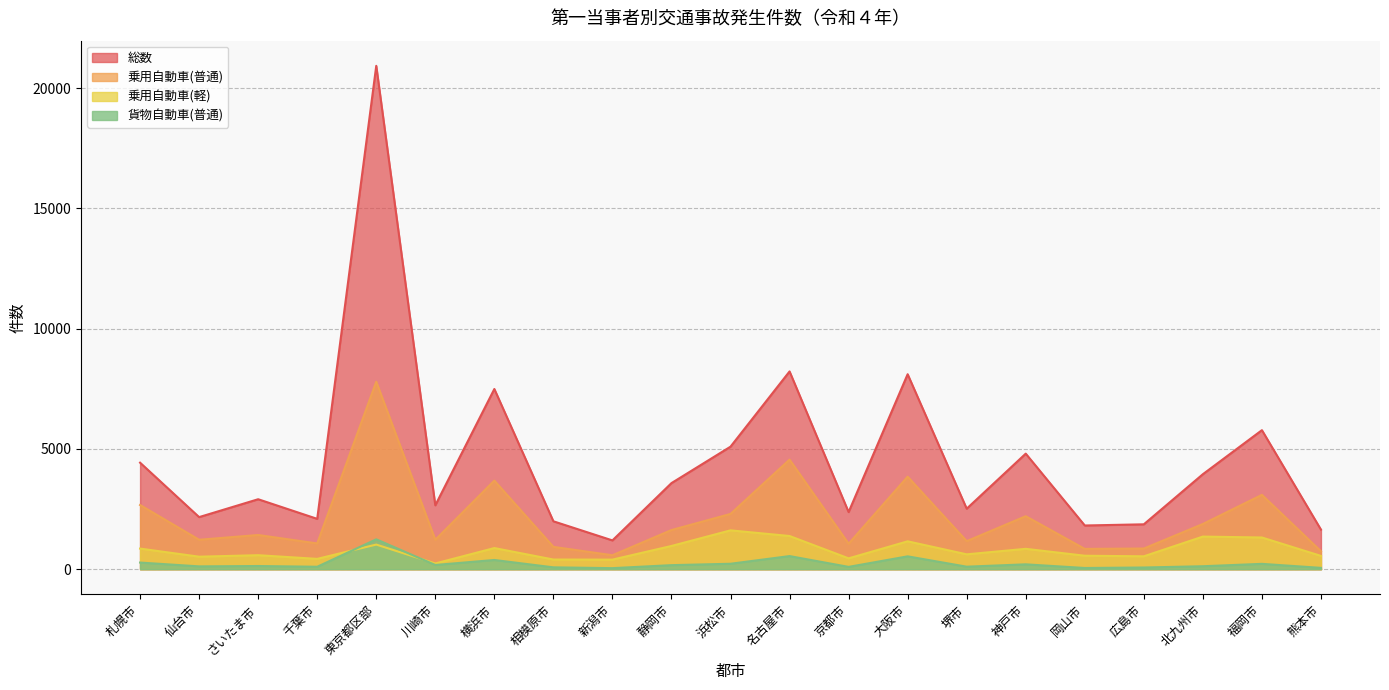

What are all the series names shown in the legend?

総数, 乗用自動車(普通), 乗用自動車(軽), 貨物自動車(普通)